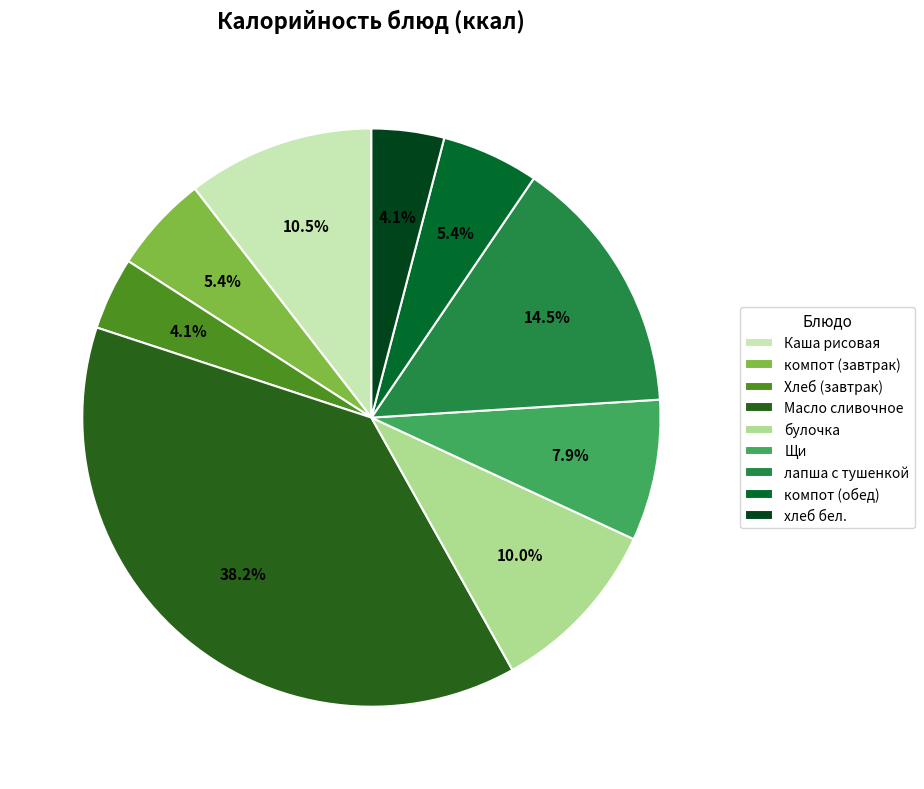

What is the total percentage of хлеб бел. and компот (завтрак)?

9.5%